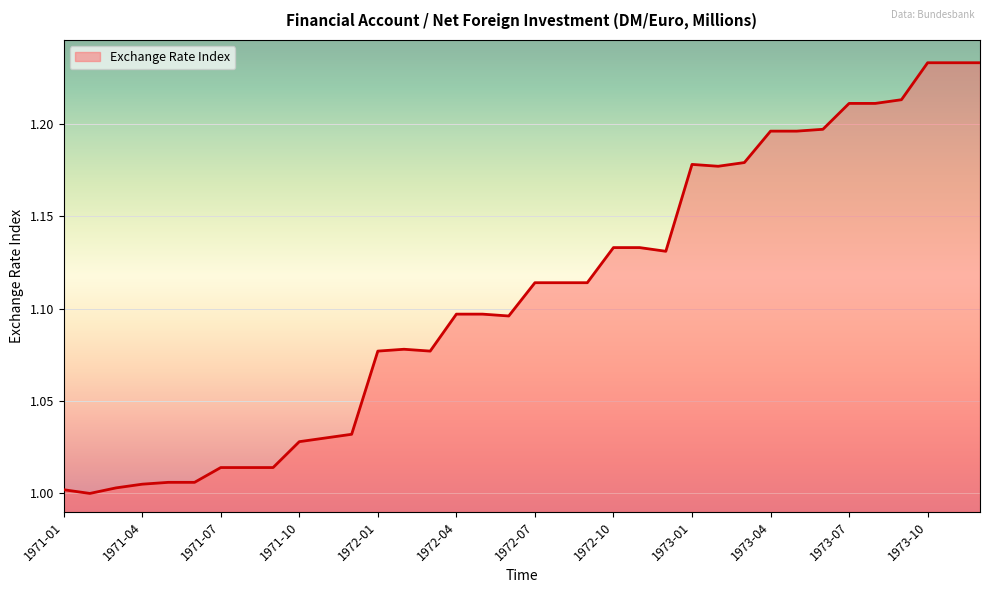

What is the label of the 7th point from the right?

1973-06